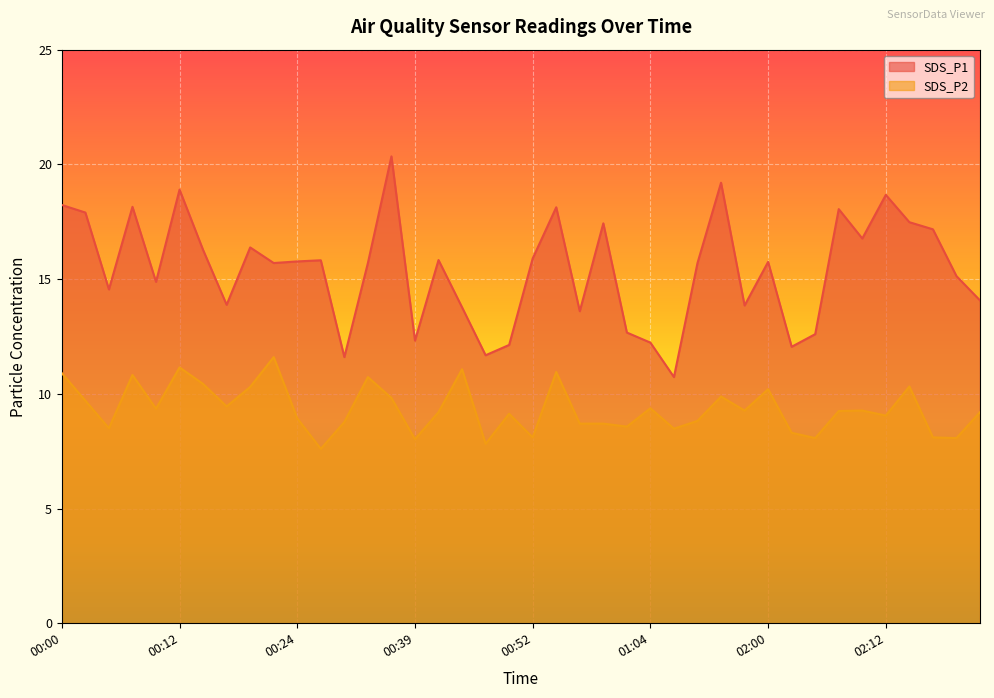

What position from the right is 00:15?

34